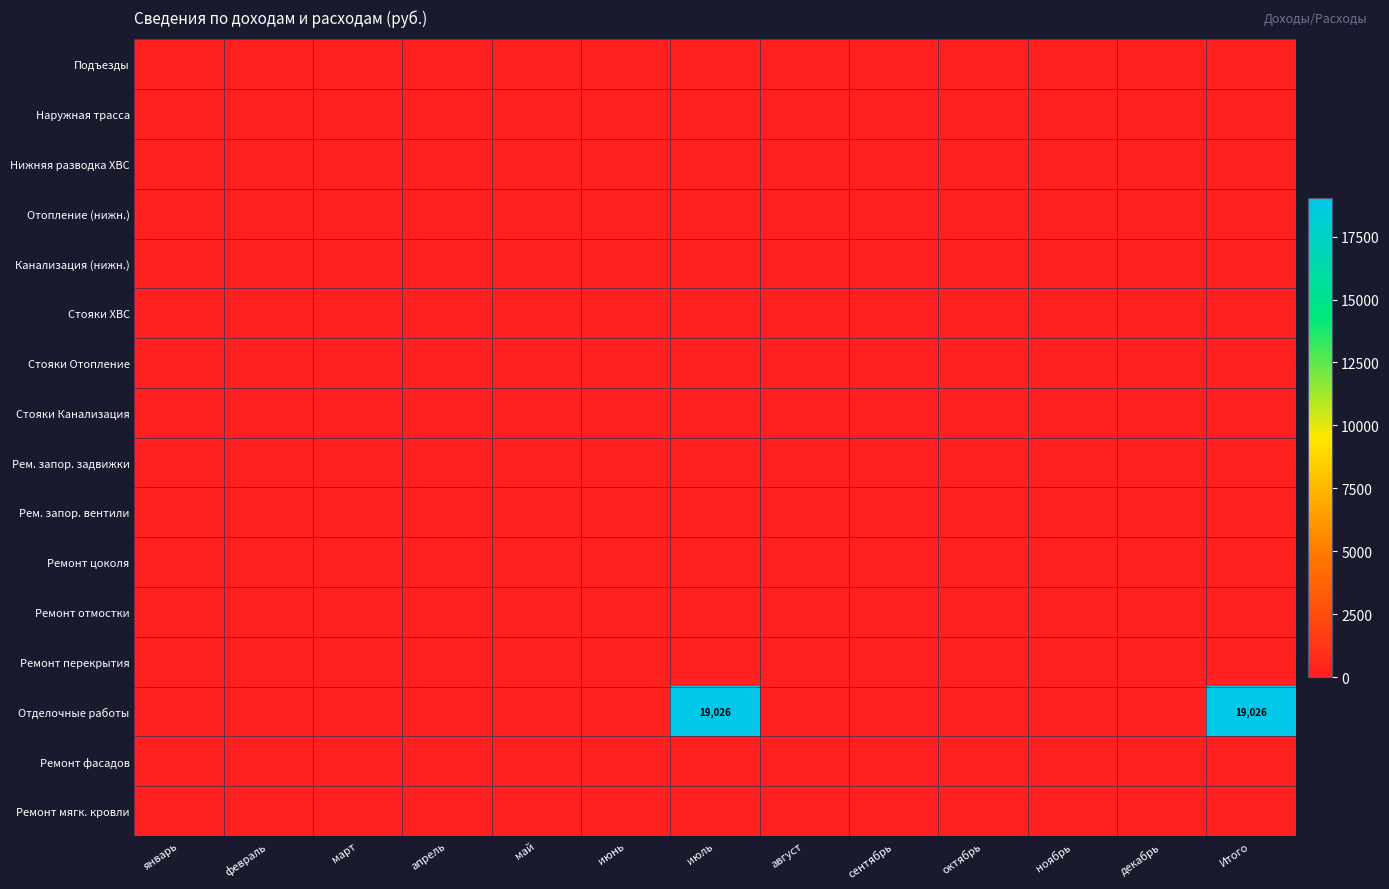

At how many categories does at least one series exceed 3897?

2